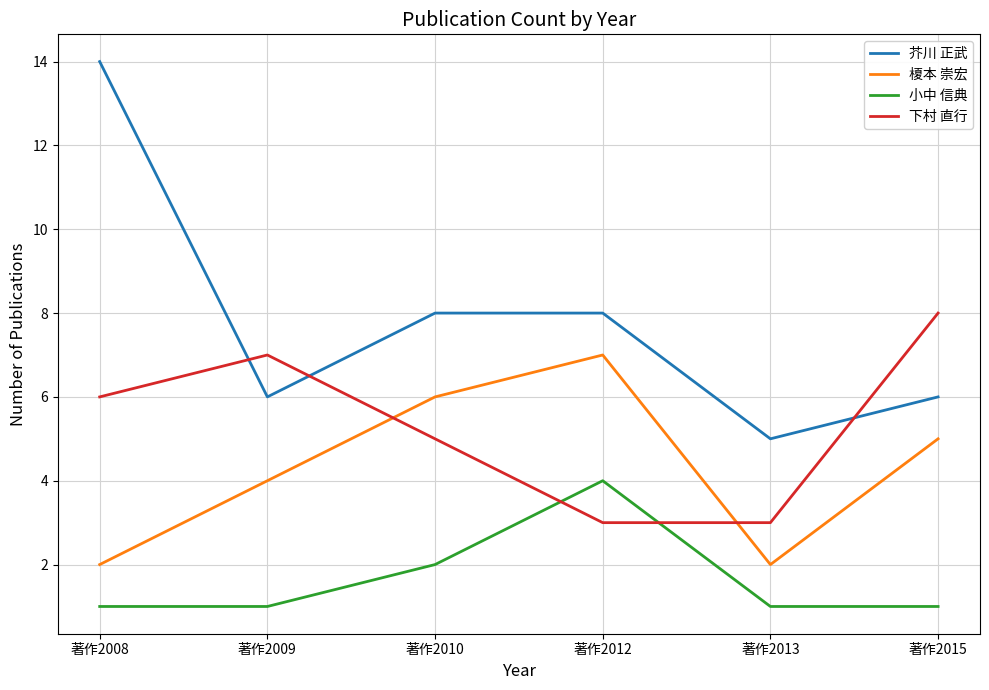

Is it true that 小中 信典 equals 2 at 著作2009?

False